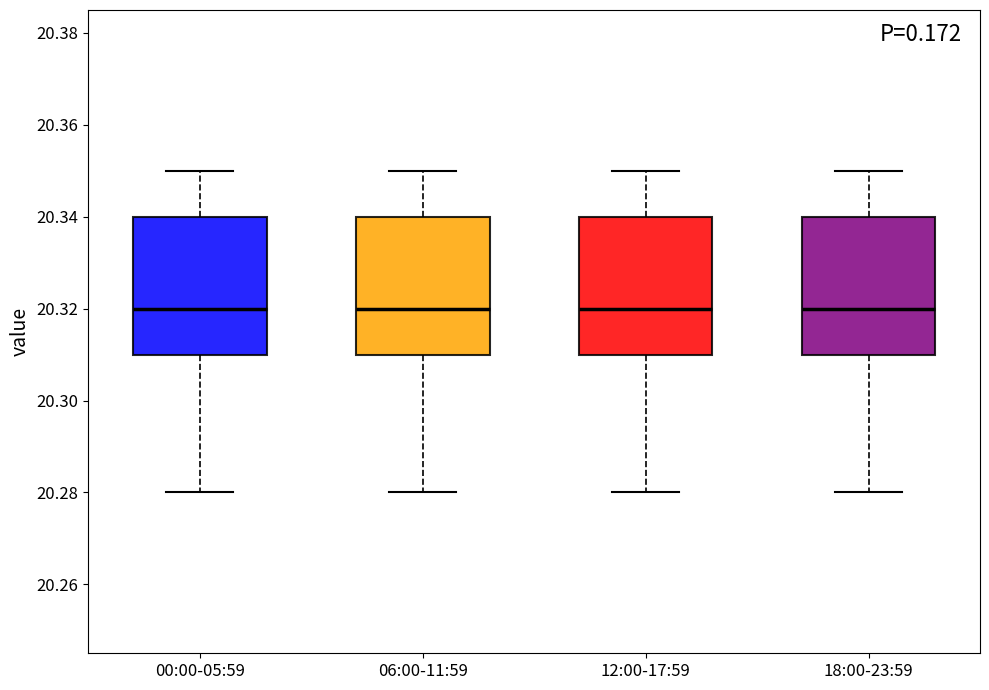

Reading left to right, read every box against the y-axis: the position of its median line, the range the box covers, and the ends of its whiskers. The values are not printed on the chart, so give them approximately, as read against the axis.

00:00-05:59: median 20.32, box 20.31 to 20.34, whiskers 20.28 to 20.35
06:00-11:59: median 20.32, box 20.31 to 20.34, whiskers 20.28 to 20.35
12:00-17:59: median 20.32, box 20.31 to 20.34, whiskers 20.28 to 20.35
18:00-23:59: median 20.32, box 20.31 to 20.34, whiskers 20.28 to 20.35